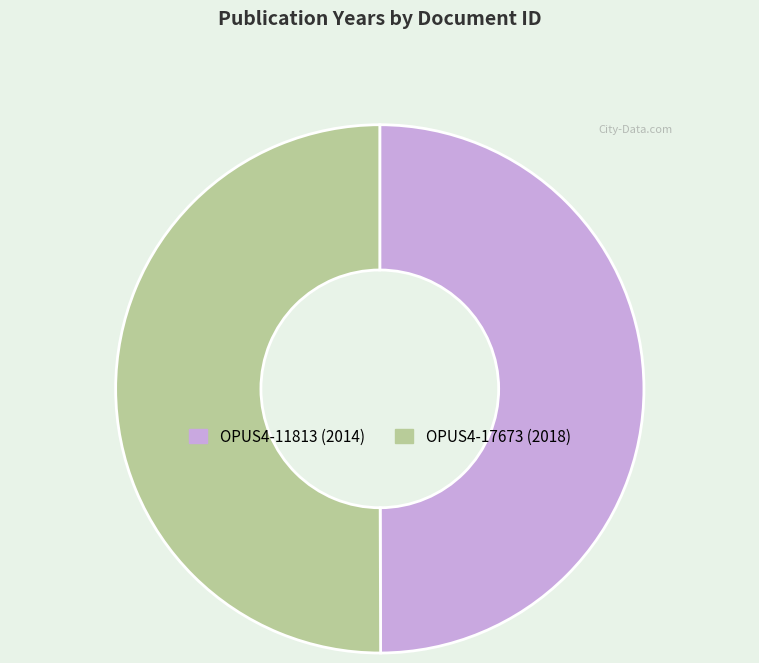

What is the ratio of the value at OPUS4-17673 to the value at OPUS4-11813?

1.0